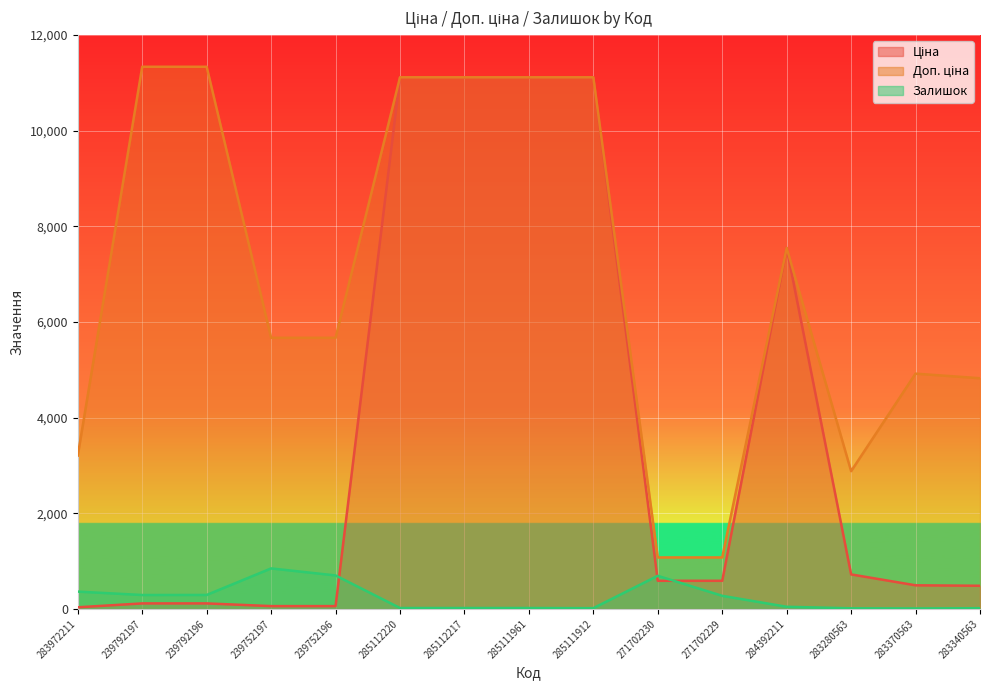

True or false: Доп. ціна and Ціна cross at least once.

False